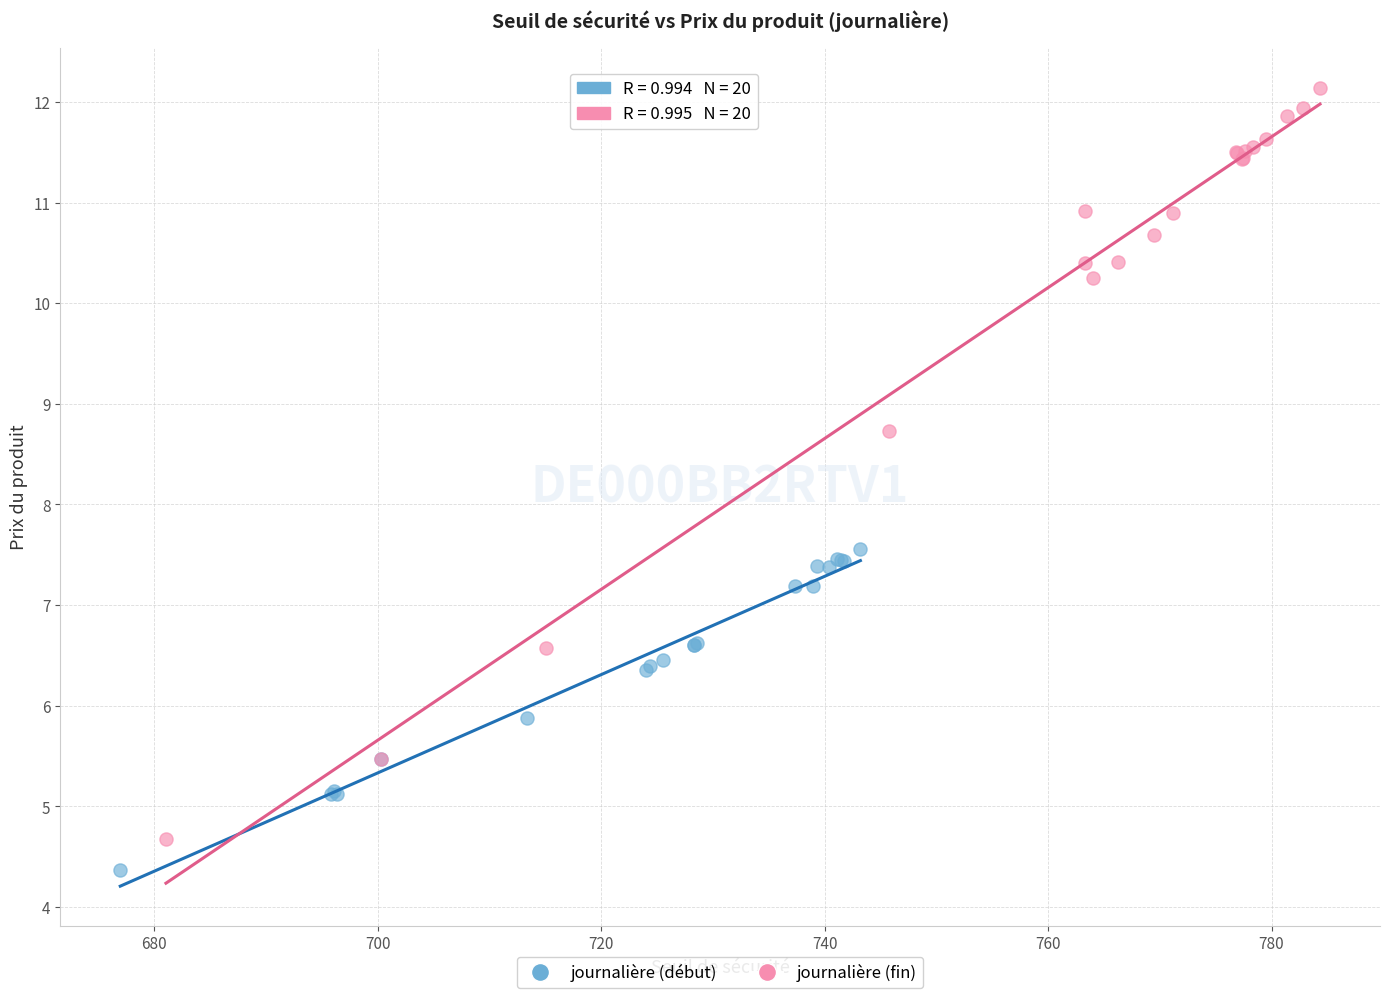

What are all the series names shown in the legend?

journalière (début), journalière (fin)